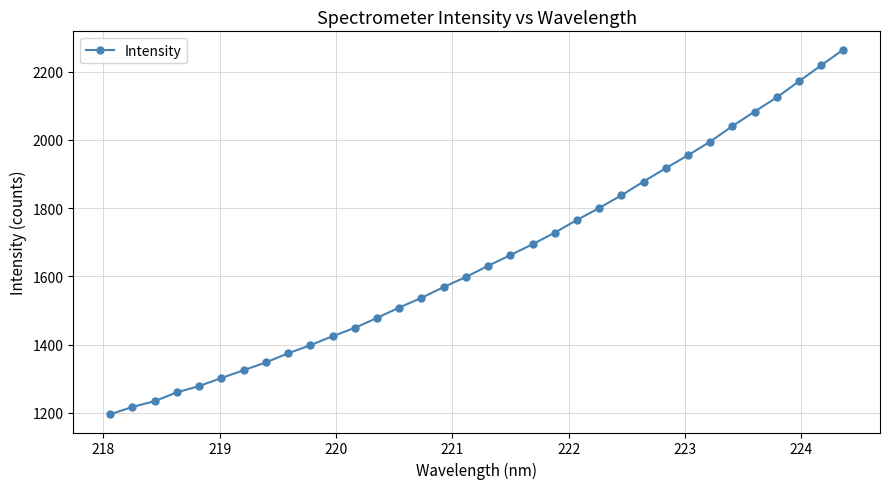

What is the greatest value displayed?

2264.6